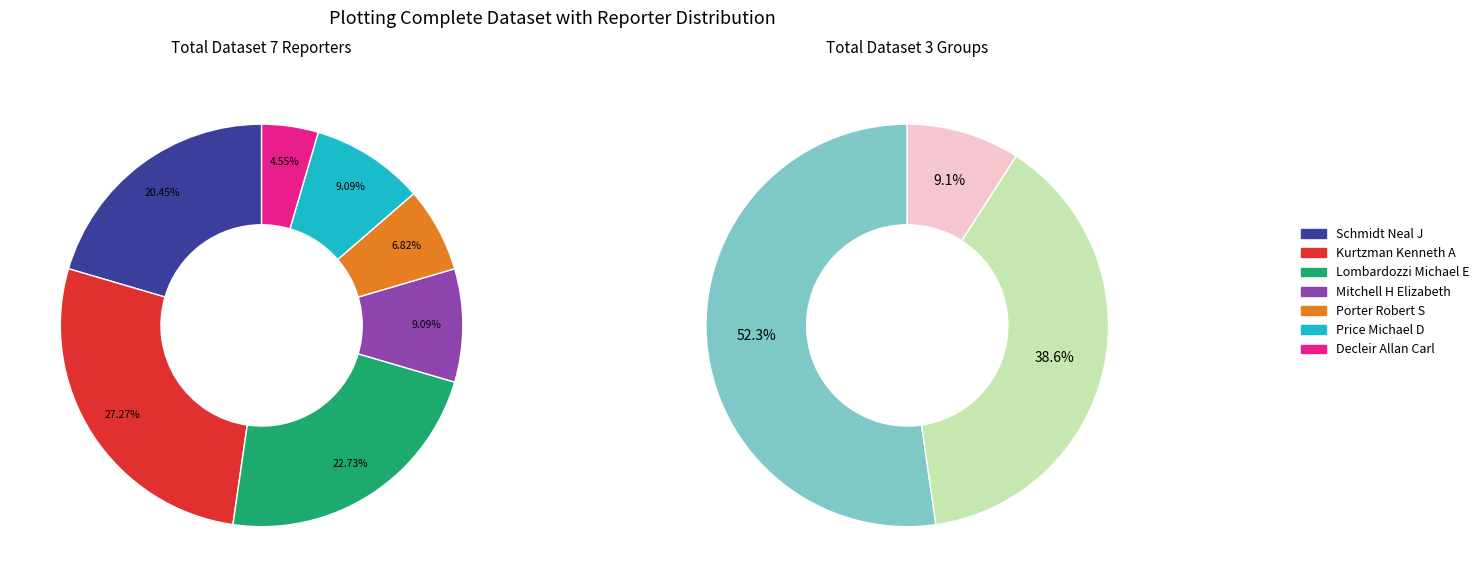

What percentage is the Decleir Allan Carl slice, to the nearest percent?

5%